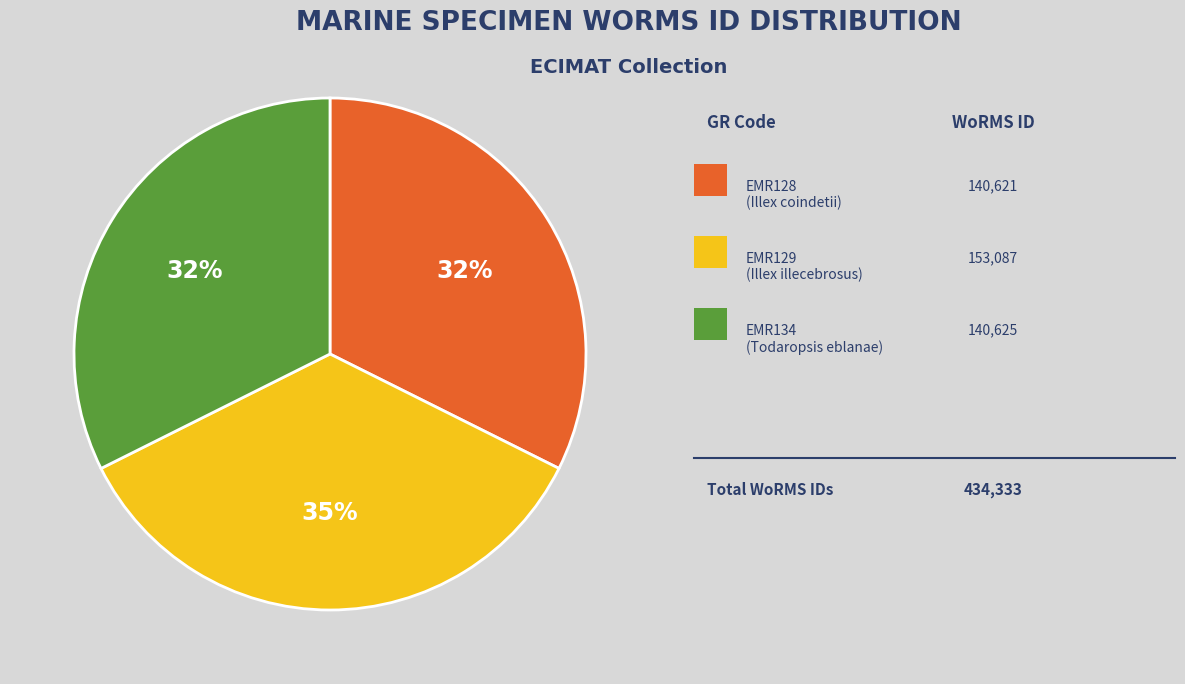

Does any single category account for the majority?

No